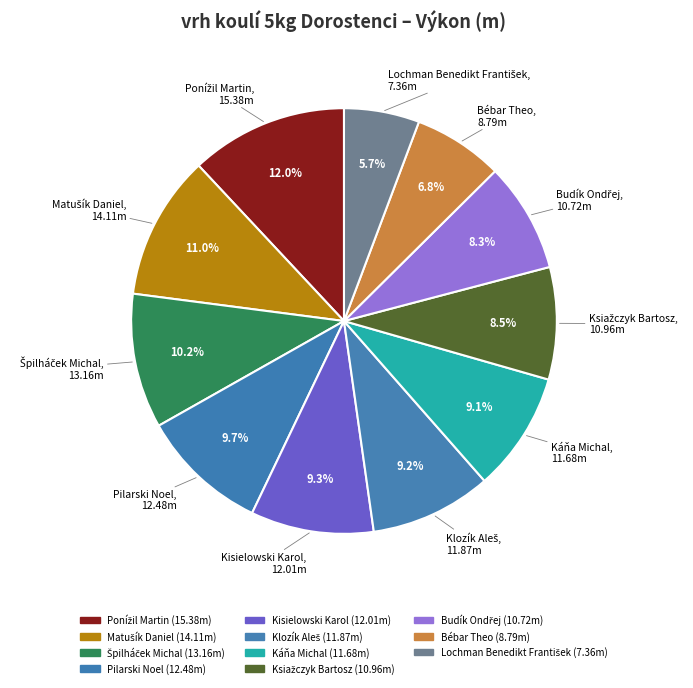

Count the number of slices in the pie.

11